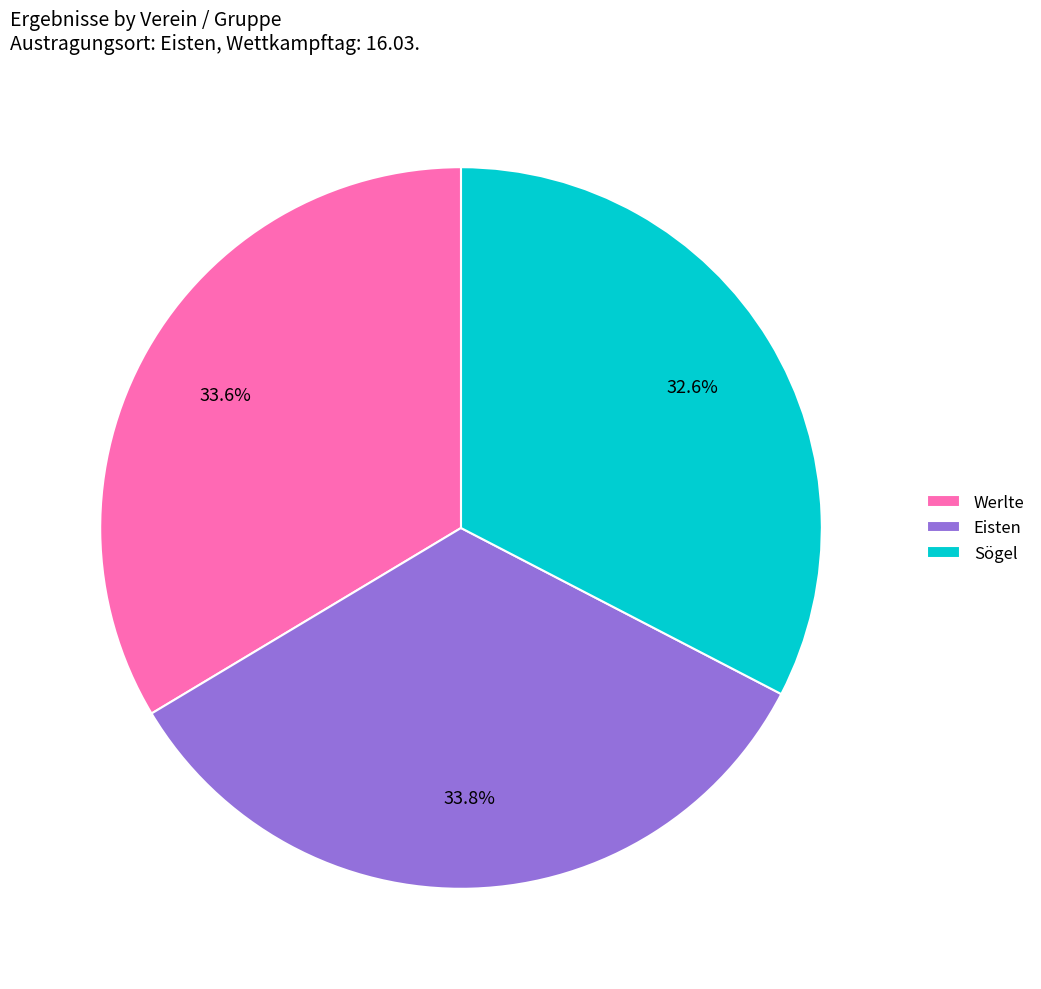

Count the number of slices in the pie.

3